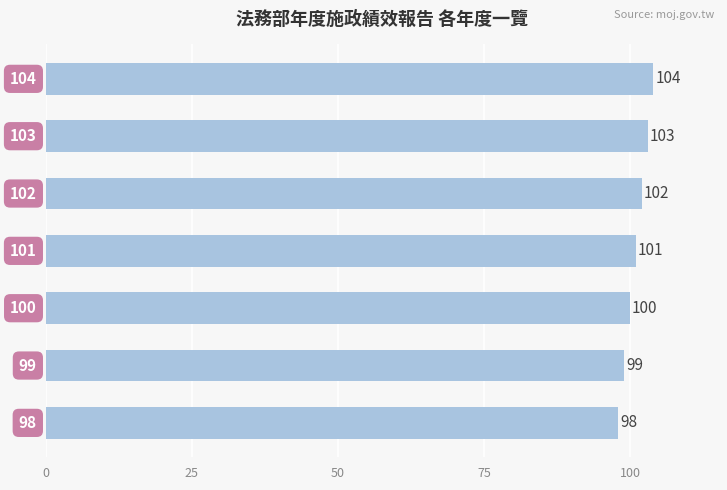

Reading bottom to top, extract all data points from this chart.

98	99	100	101	102	103	104